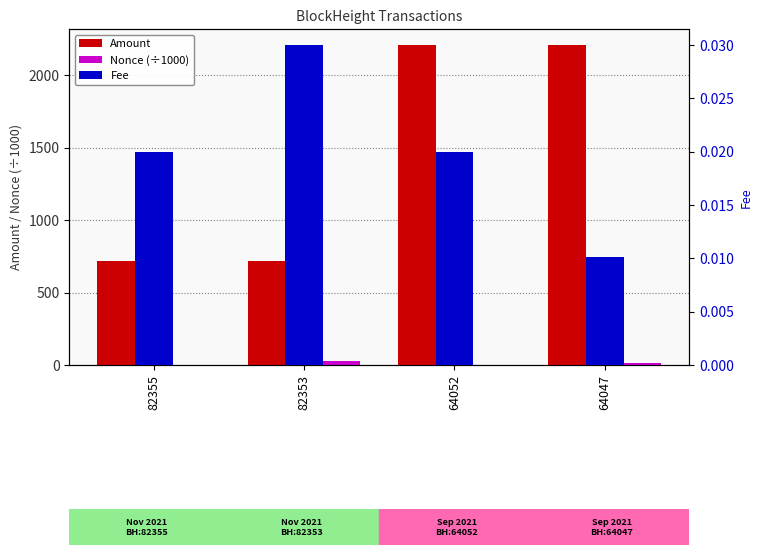

Rank the categories by Fee value from highest to lowest.

82353, 82355, 64052, 64047